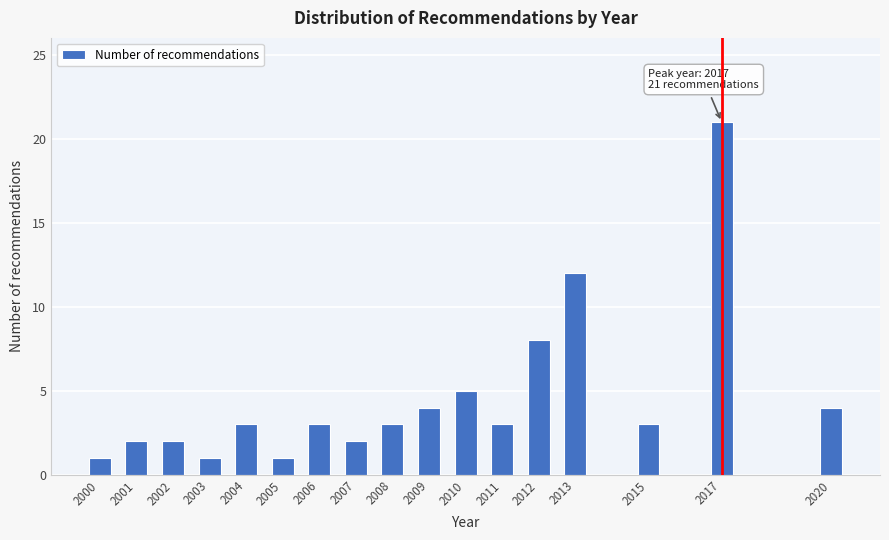

Reading left to right, what are all the values shown in this chart?

1	2	2	1	3	1	3	2	3	4	5	3	8	12	3	21	4